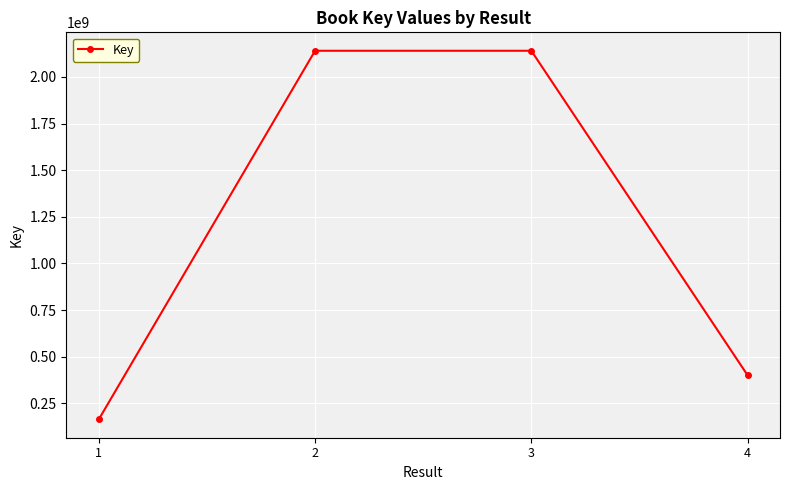

What is the value of the 1st point from the left?

163918746